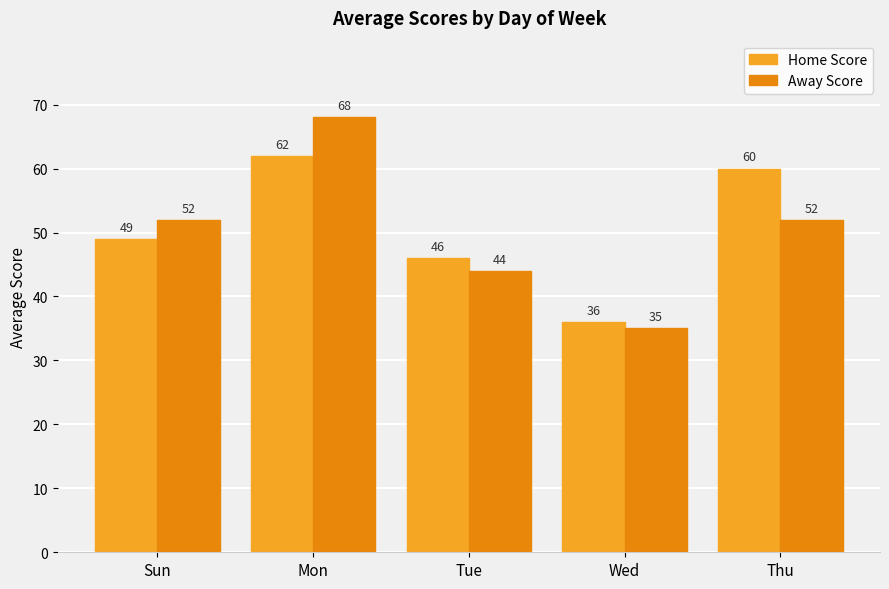

Count the number of data series in this chart.

2